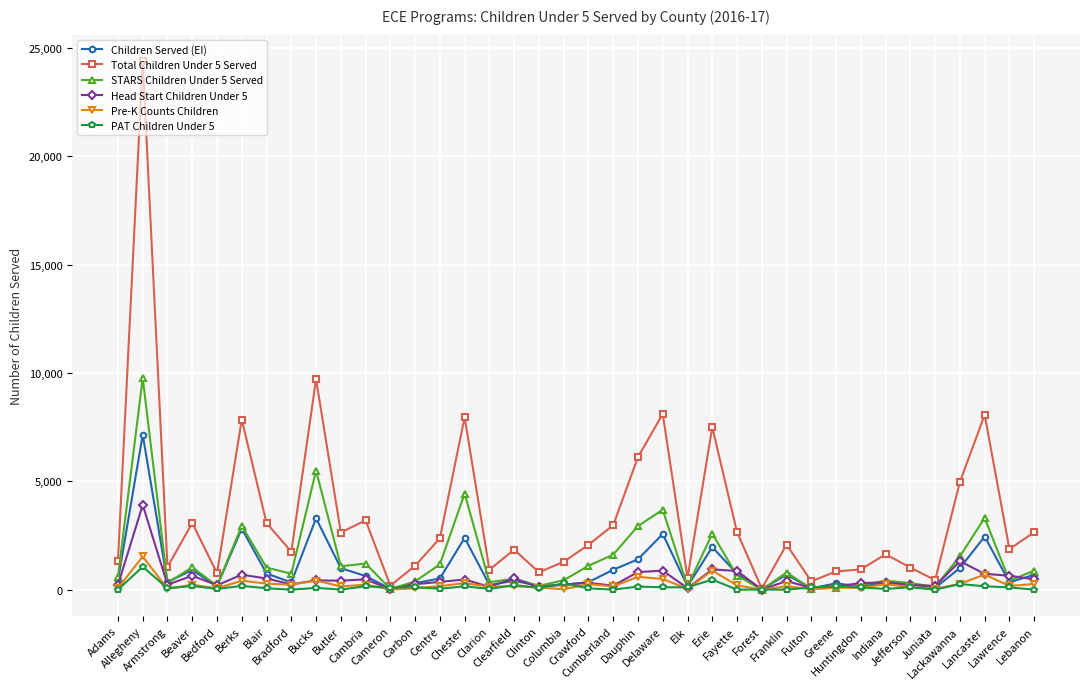

Count the number of data series in this chart.

6